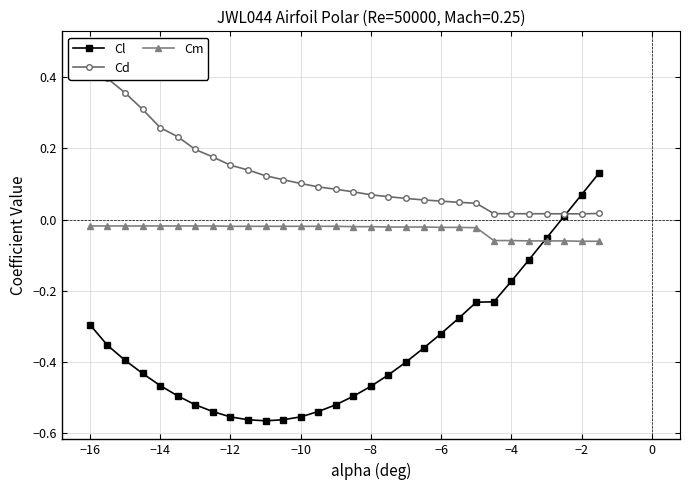

What is the minimum value shown in the chart?

-0.6